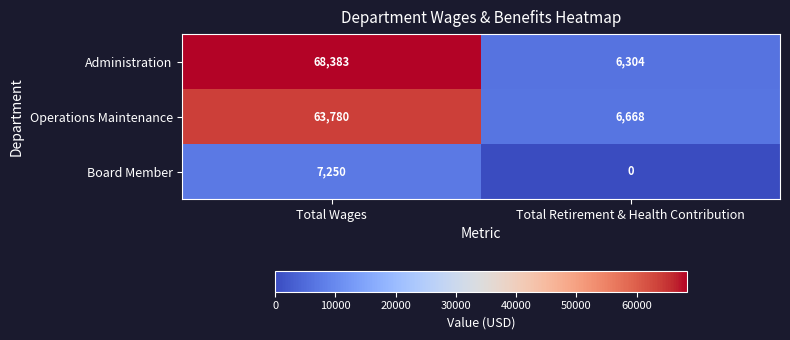

What is the greatest value displayed?

68383